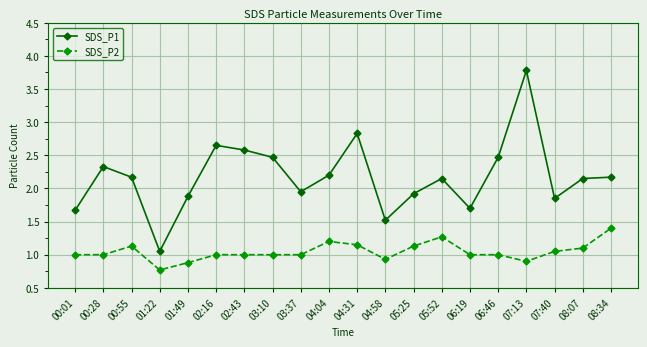

At which category is the sum across all series the highest?

07:13